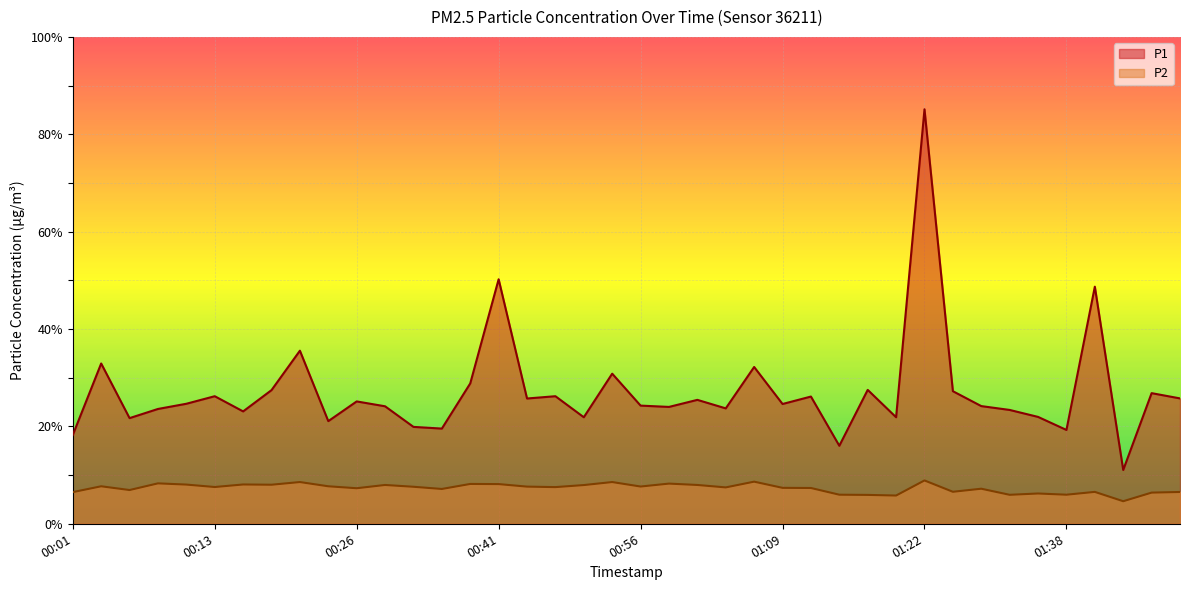

In P2, how many points are lower than both neighbors (excluding endpoints)?

13